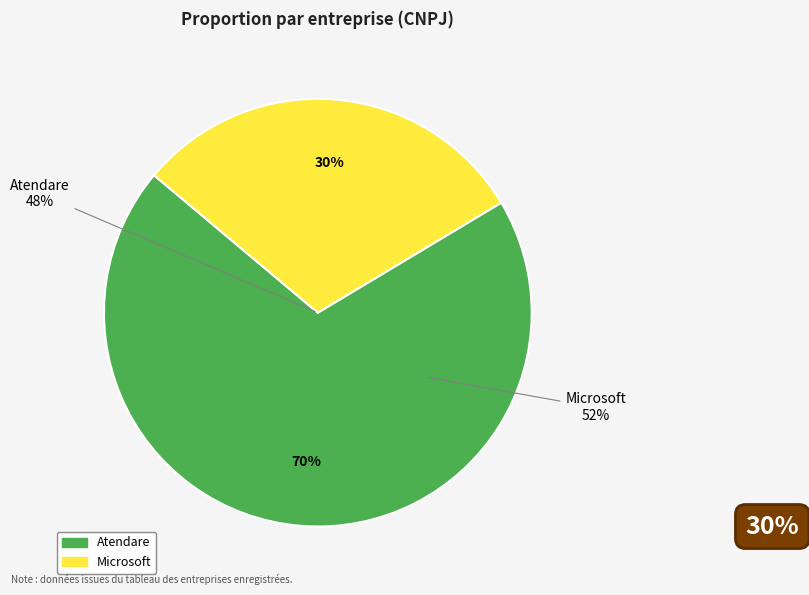

How many slices are in this pie chart?

2